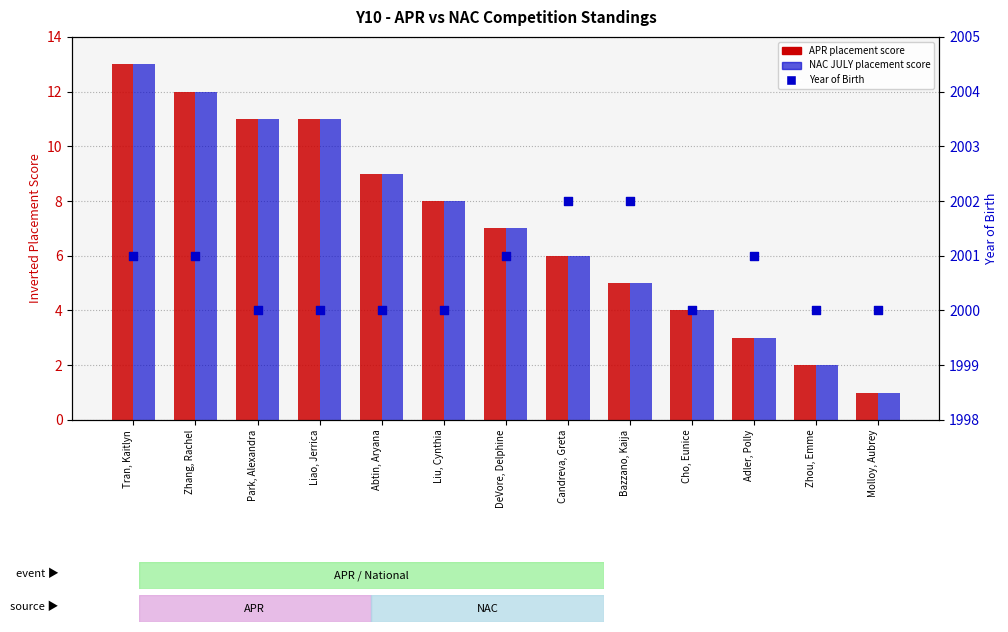

At which category is the sum across all series the highest?

Tran, Kaitlyn